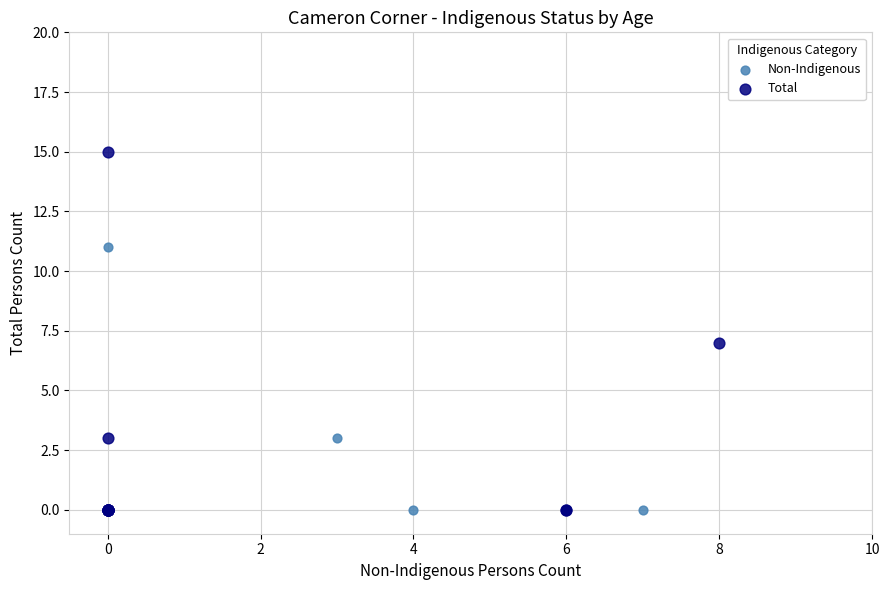

Which series has the largest Y range (max minus min)?

Total